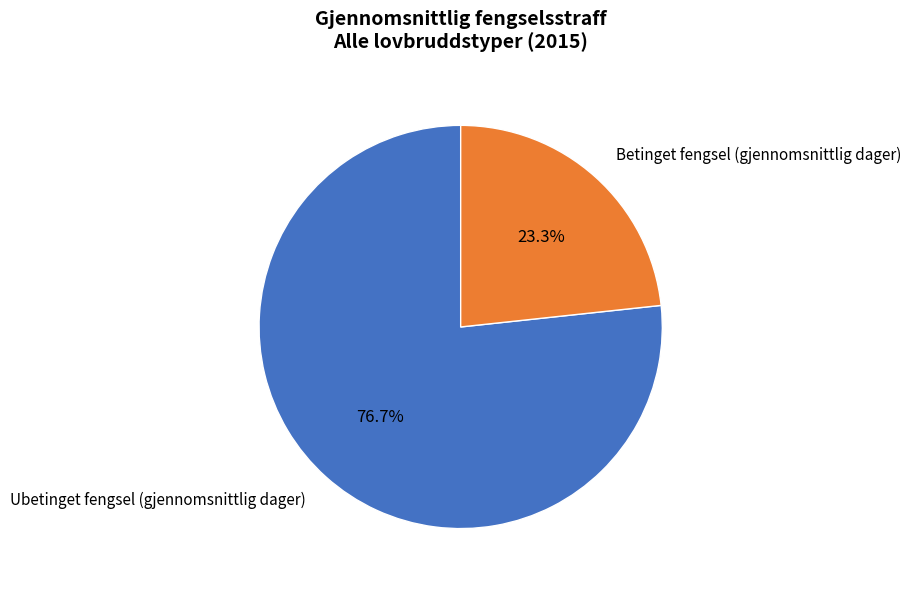

Which slice is the largest?

Ubetinget fengsel (gjennomsnittlig dager)